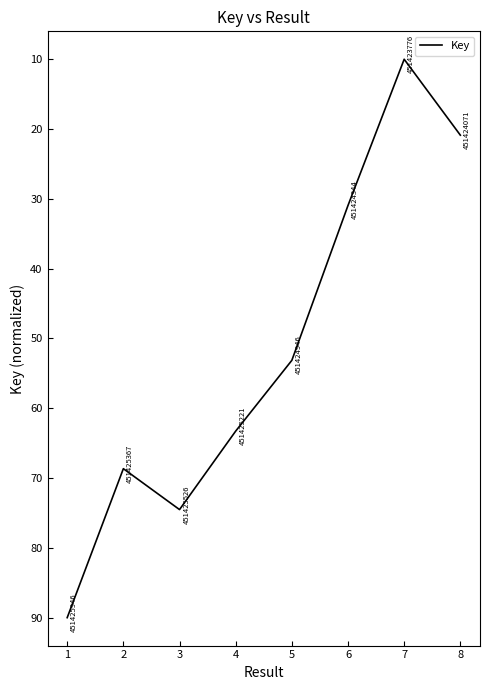

What is the difference between the values at 5 and 7?

43.1